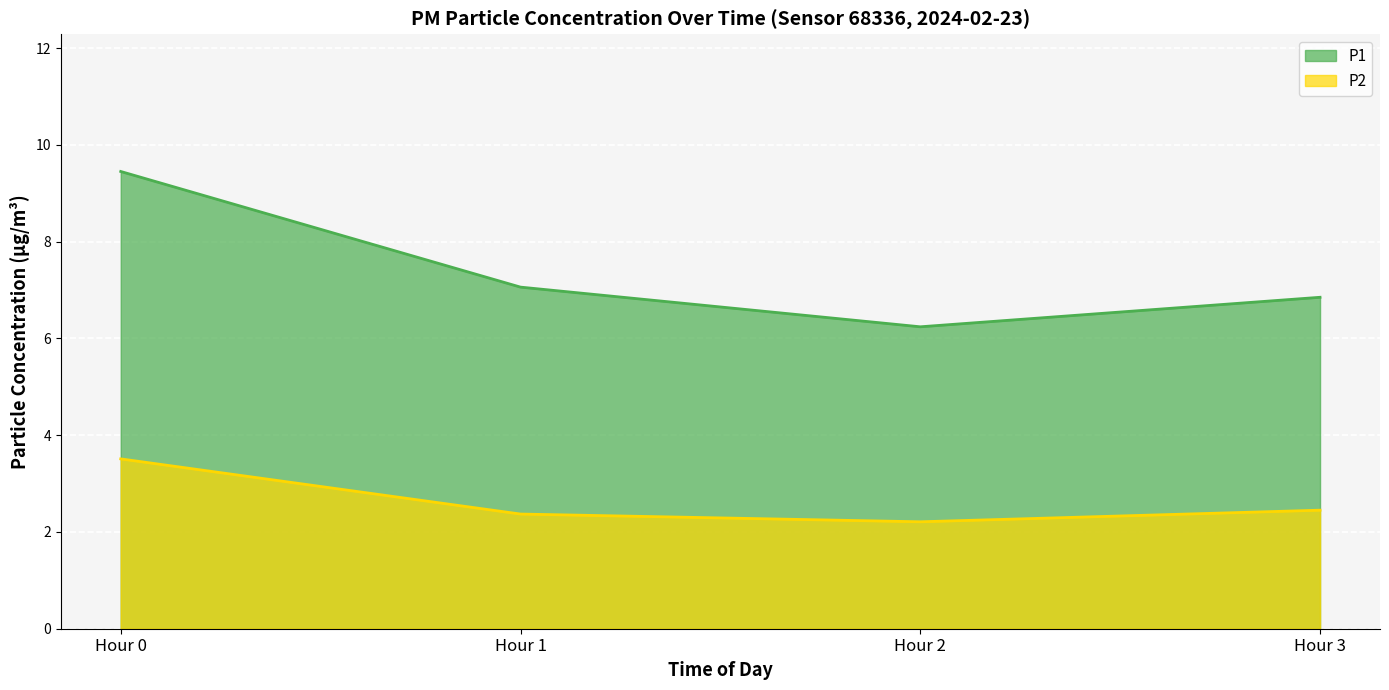

True or false: P1 and P2 cross at least once.

False